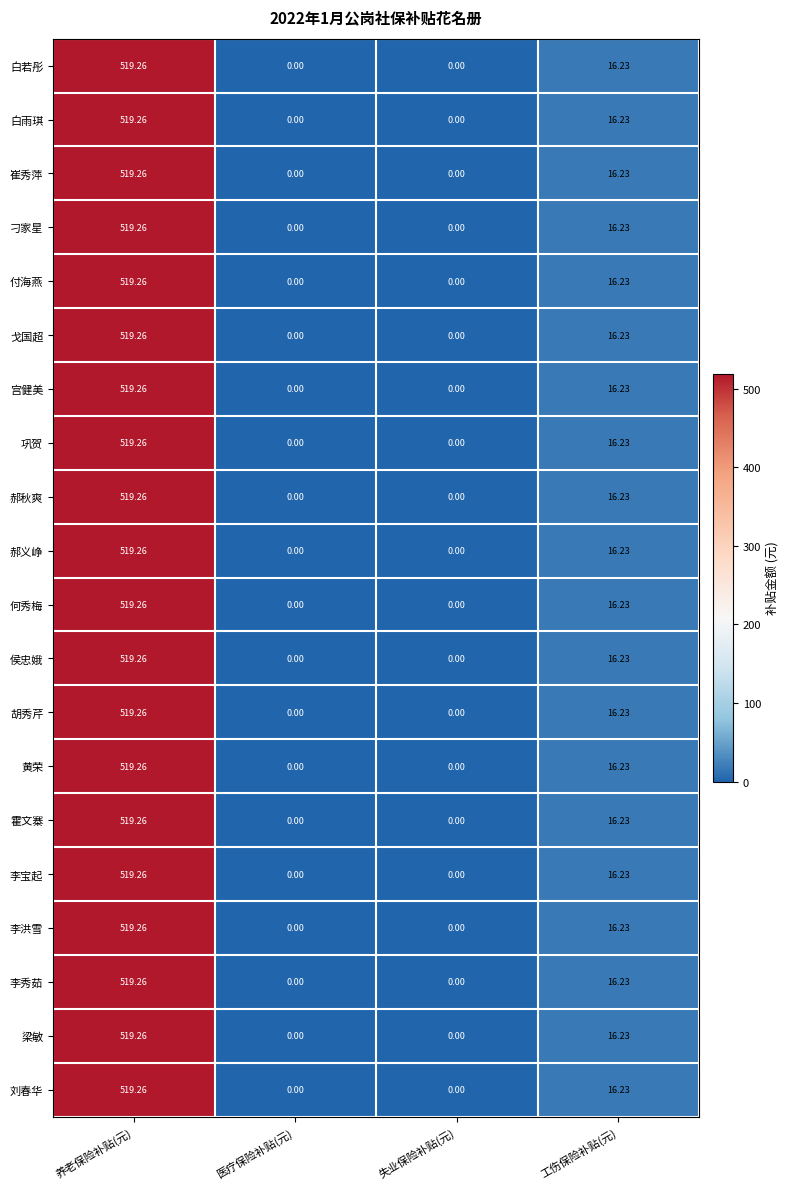

How many positive values does the 黄荣 series have?

2